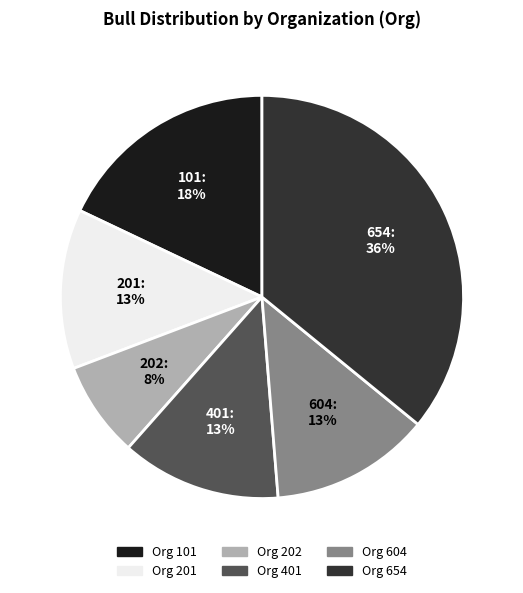

Is the sum of 202 and 201 greater than half?

No